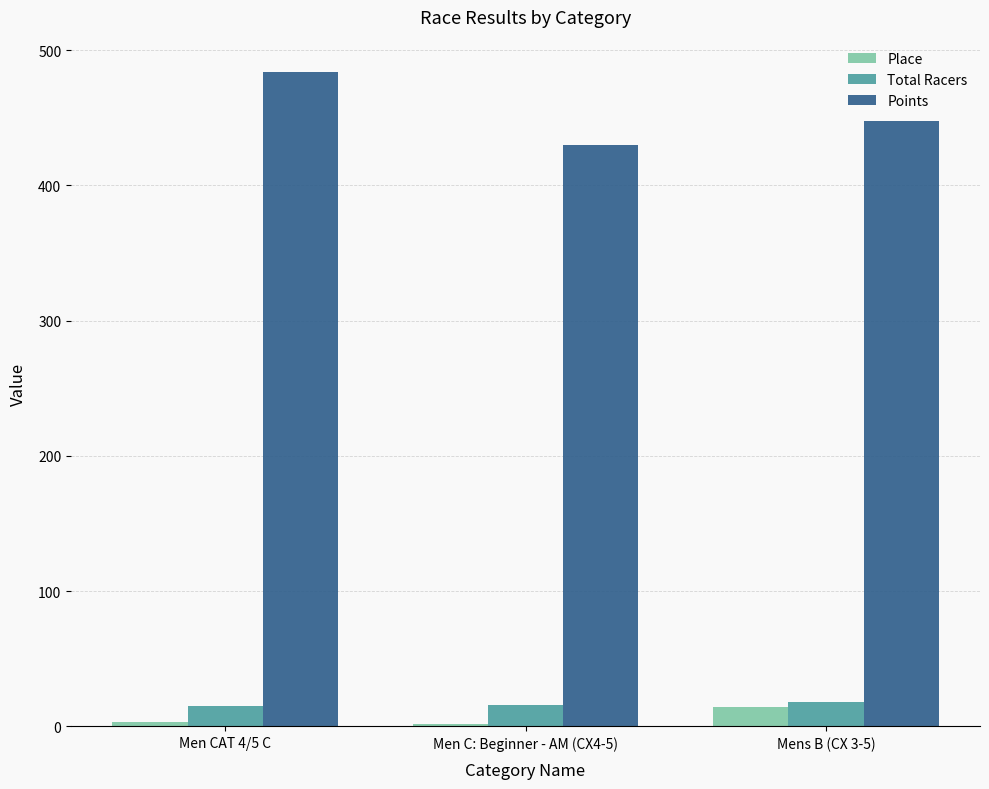

The value of Points at Men C: Beginner - AM (CX4-5) is 429.9. True or false?

True